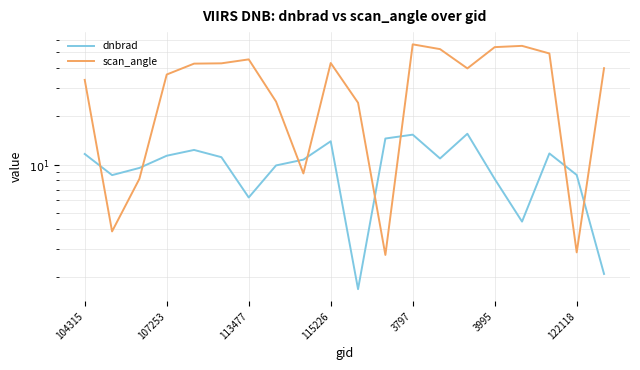

What is the highest value of the scan_angle series?

56.1